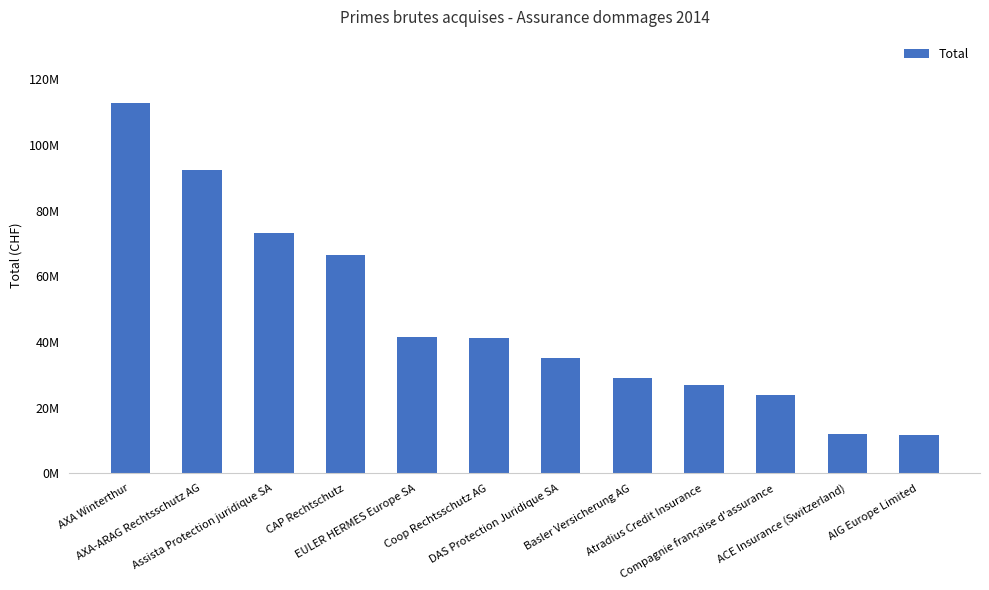

At which category does the chart reach its peak across all series?

AXA Winterthur